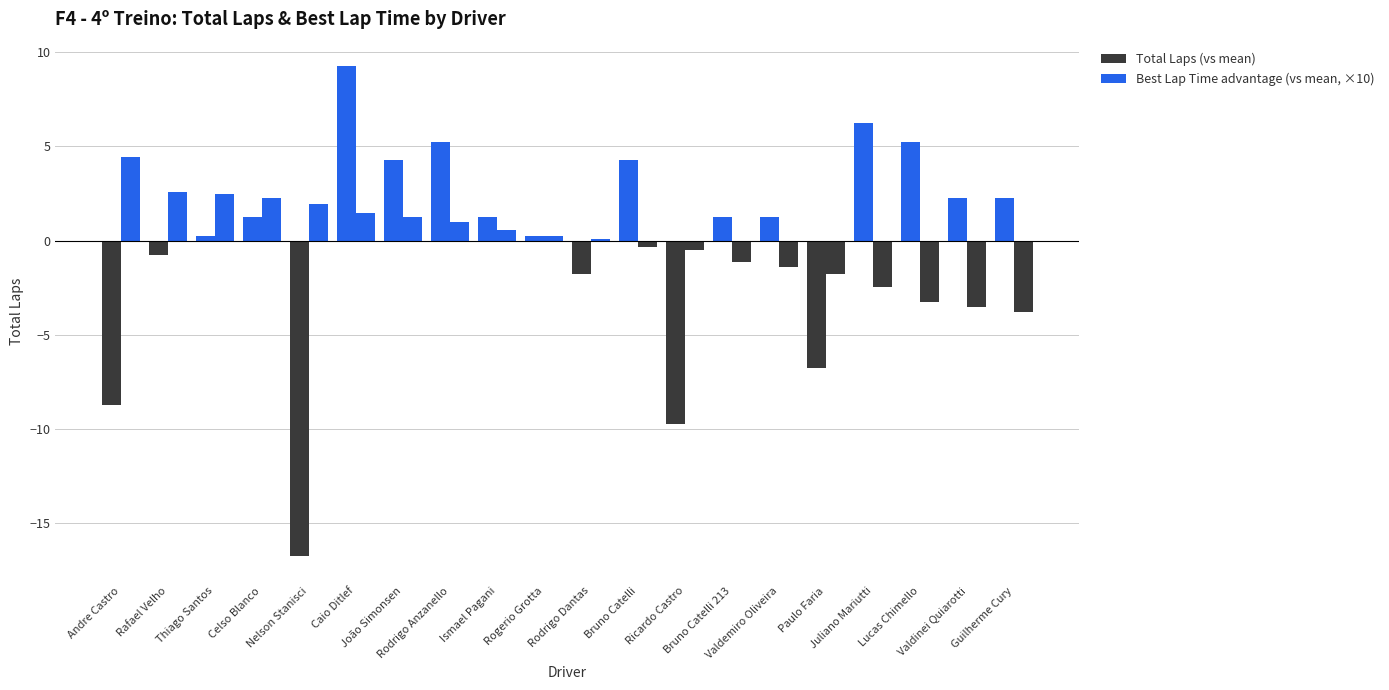

Does the chart contain any negative values?

Yes